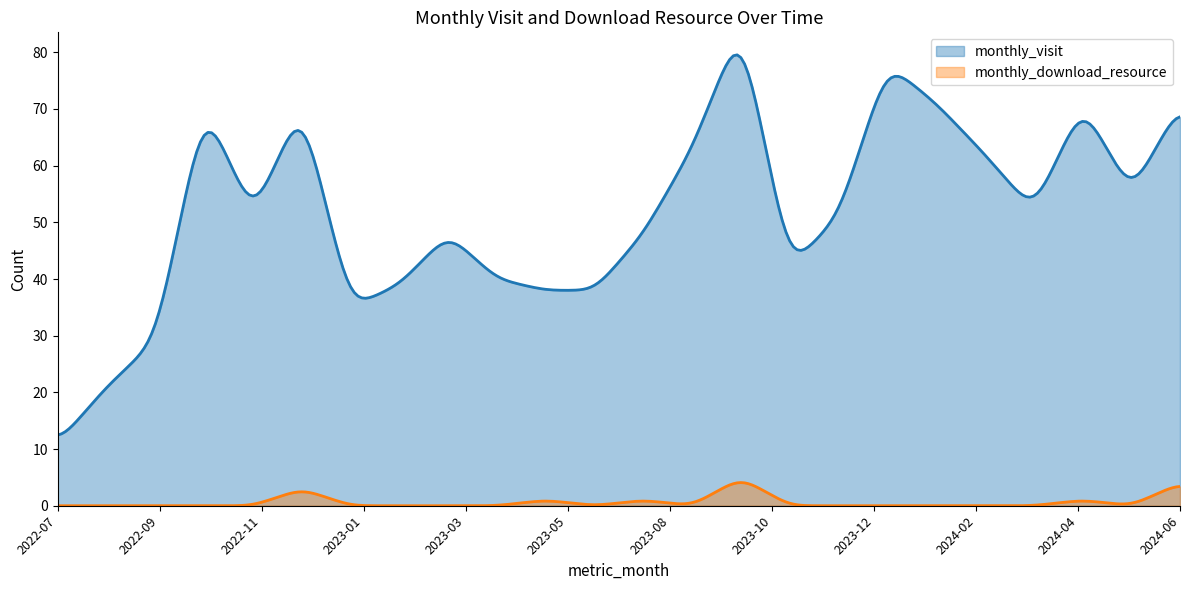

What is the difference between the maximum and second lowest values in the monthly_visit series?

66.9